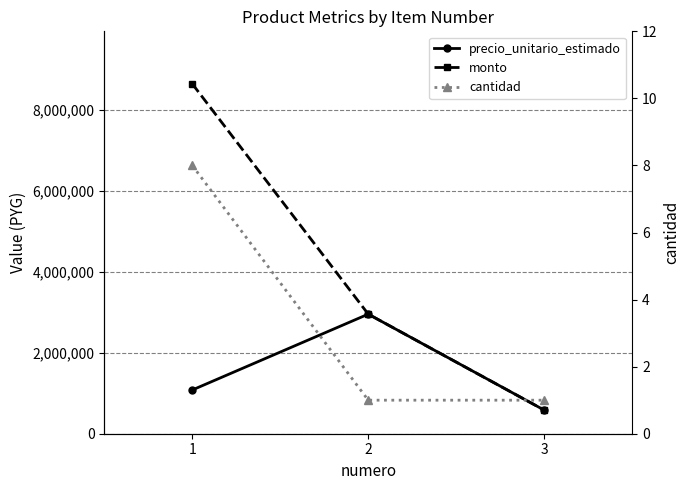

Is the value of monto at 3 greater than the value of precio_unitario_estimado at 2?

No